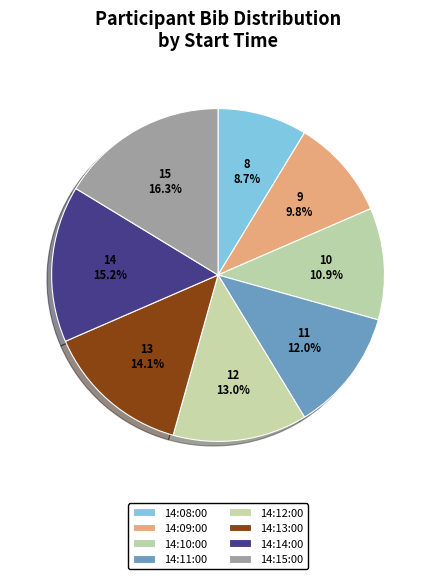

The 14:15:00 slice represents 16% of the pie. True or false?

True